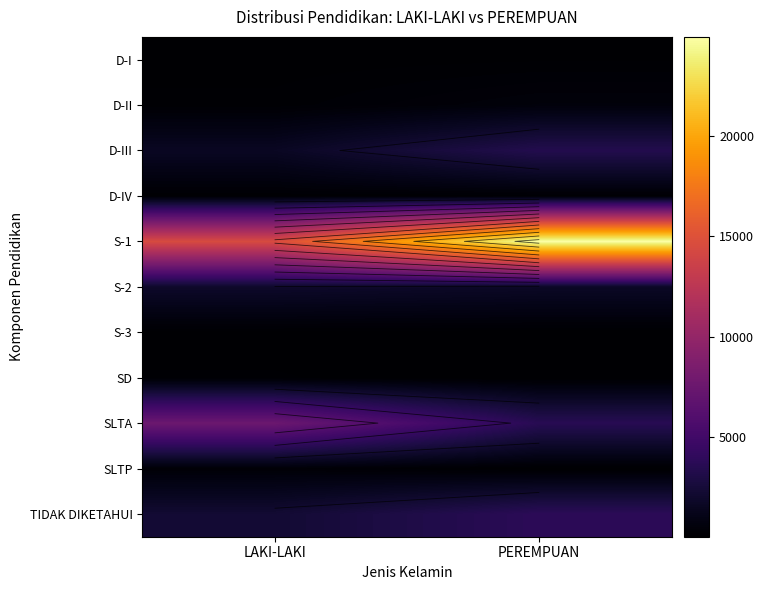

What is the difference between the maximum and minimum values in the S-3 series?

20